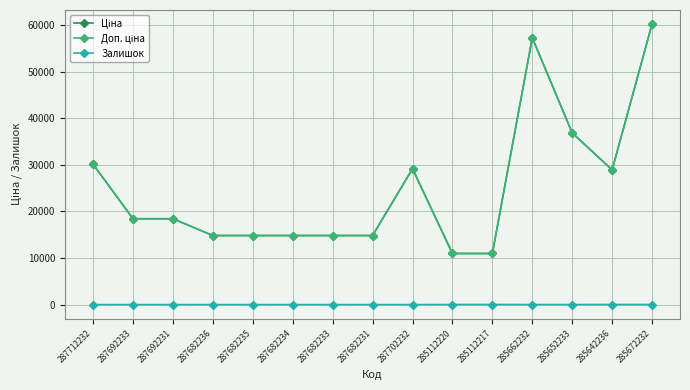

Is this an area chart (filled region under the line)?

No